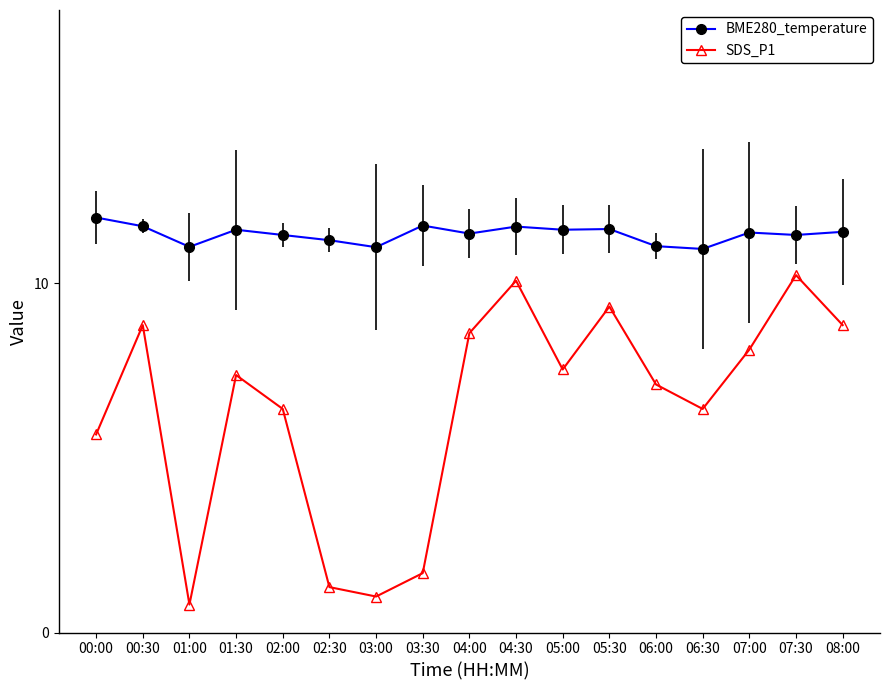

Rank the series by their maximum value, from lowest to highest.

SDS_P1, BME280_temperature